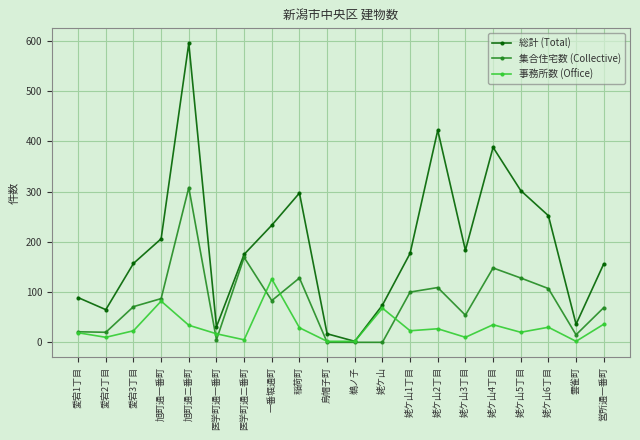

What is the maximum value shown in the chart?

595